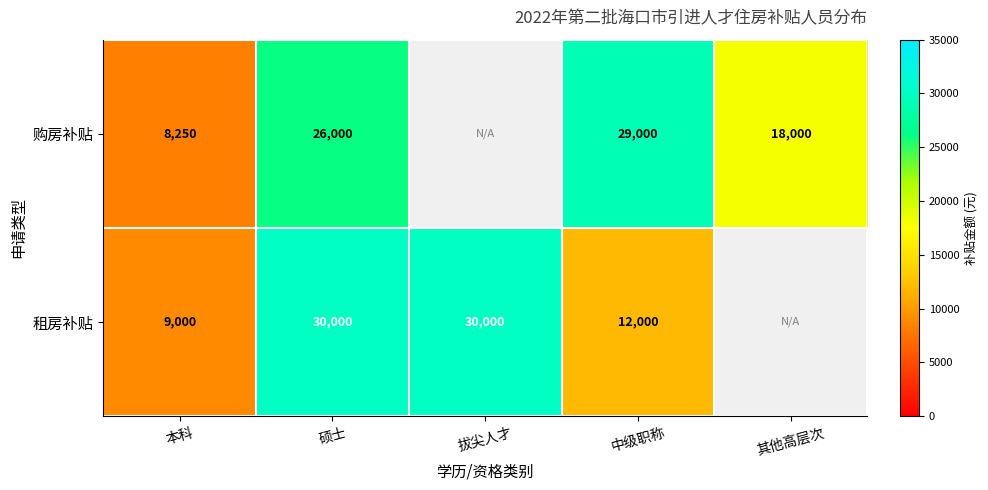

The value of 购房补贴 at 本科 is 5082. True or false?

False